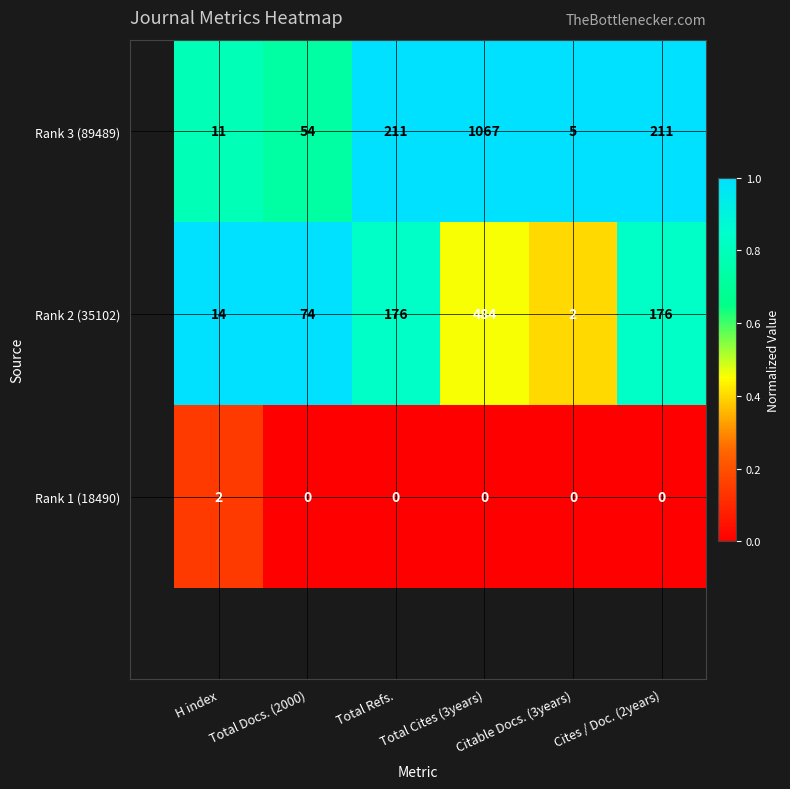

List the series in order of their overall mean, highest first.

Rank 3 (89489), Rank 2 (35102), Rank 1 (18490)